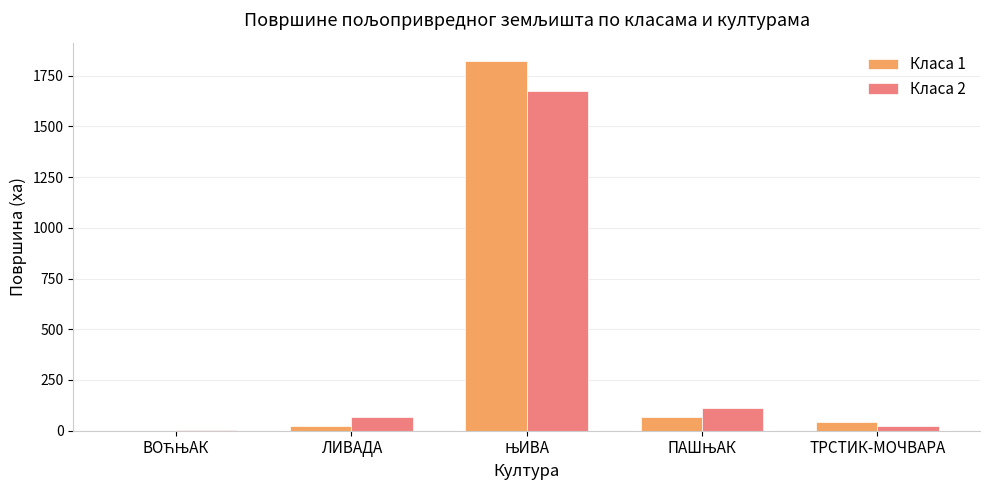

Where does the Класа 2 series first go above 66?

ЛИВАДА